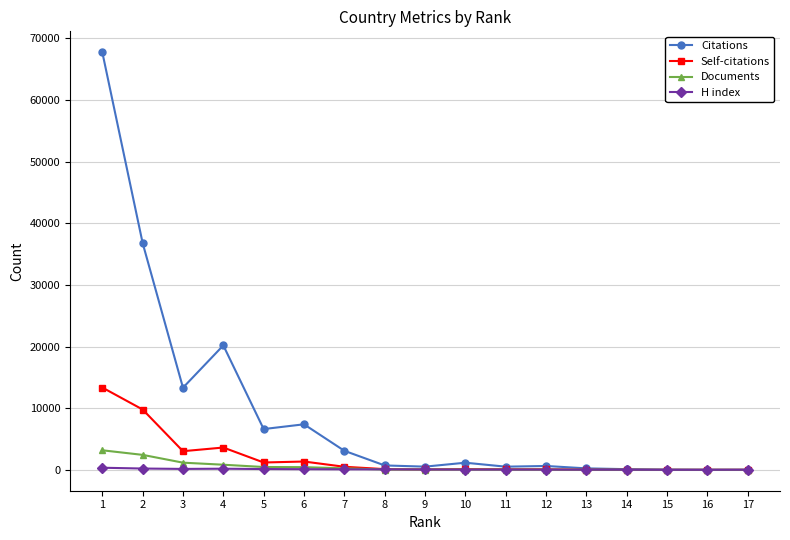

List the series in order of their peak value, lowest first.

H index, Documents, Self-citations, Citations